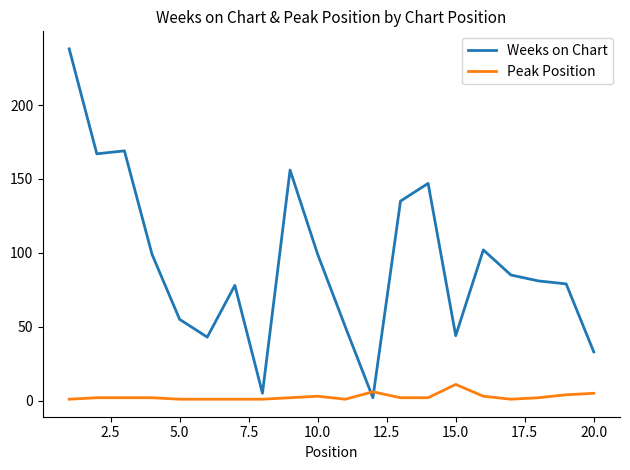

What is the highest value of the Peak Position series?

11